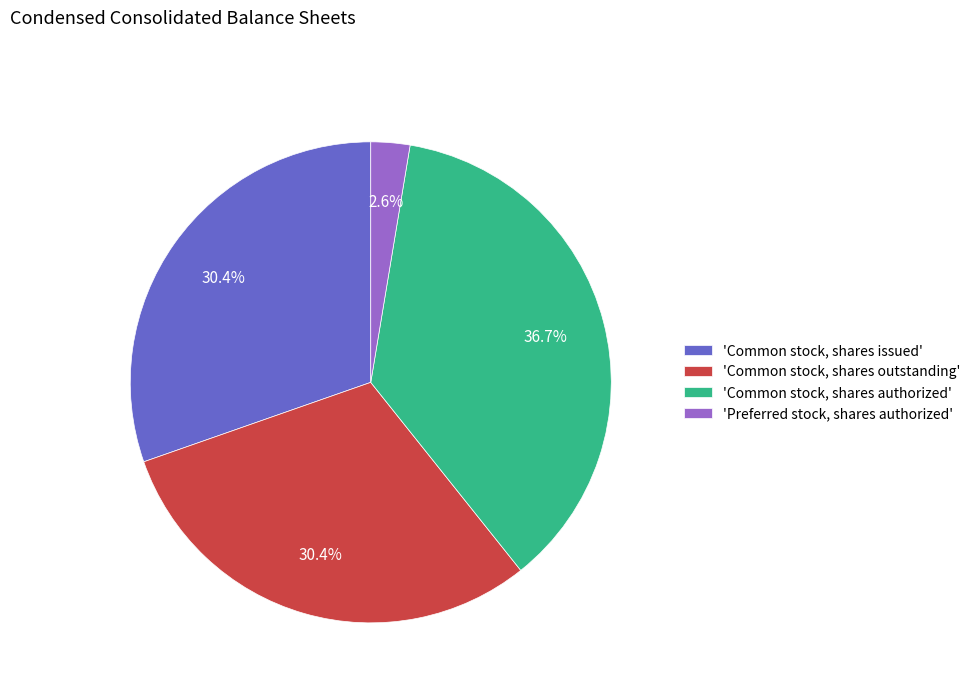

Which category has the smallest portion of the pie?

'Preferred stock, shares authorized'